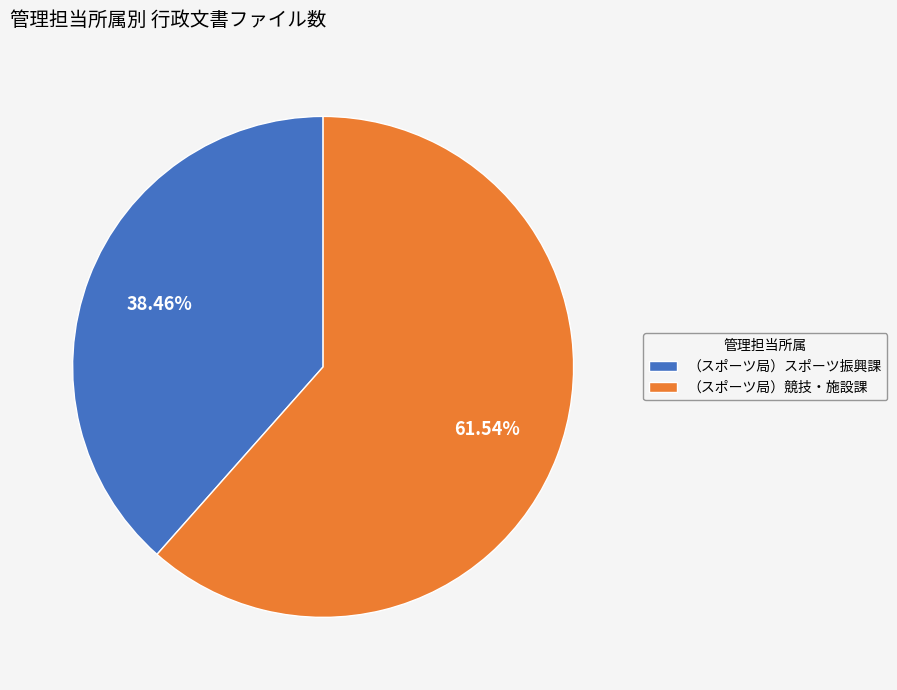

Does any single category account for the majority?

Yes